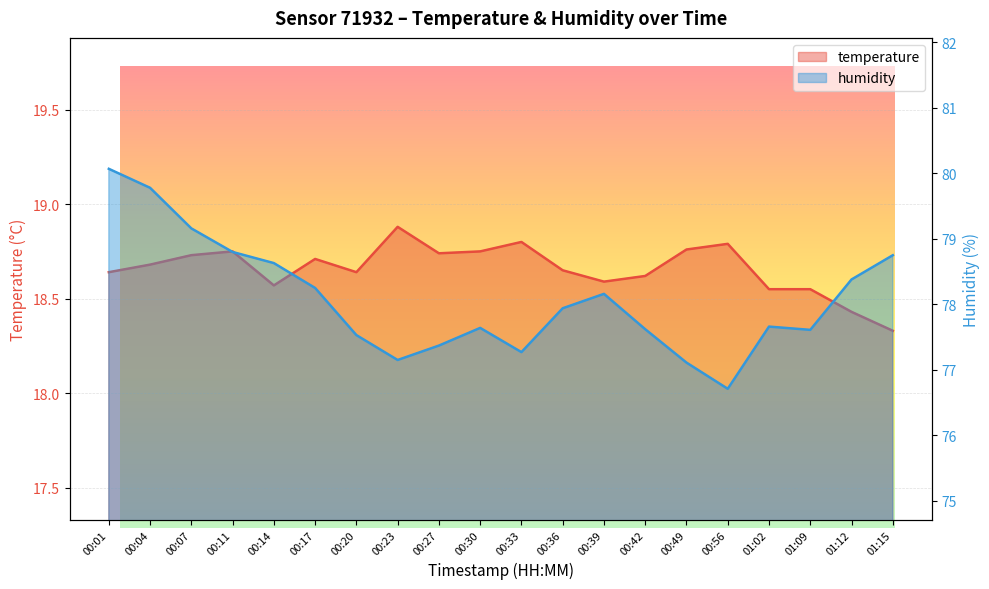

How many values in the humidity series exceed 77?

19